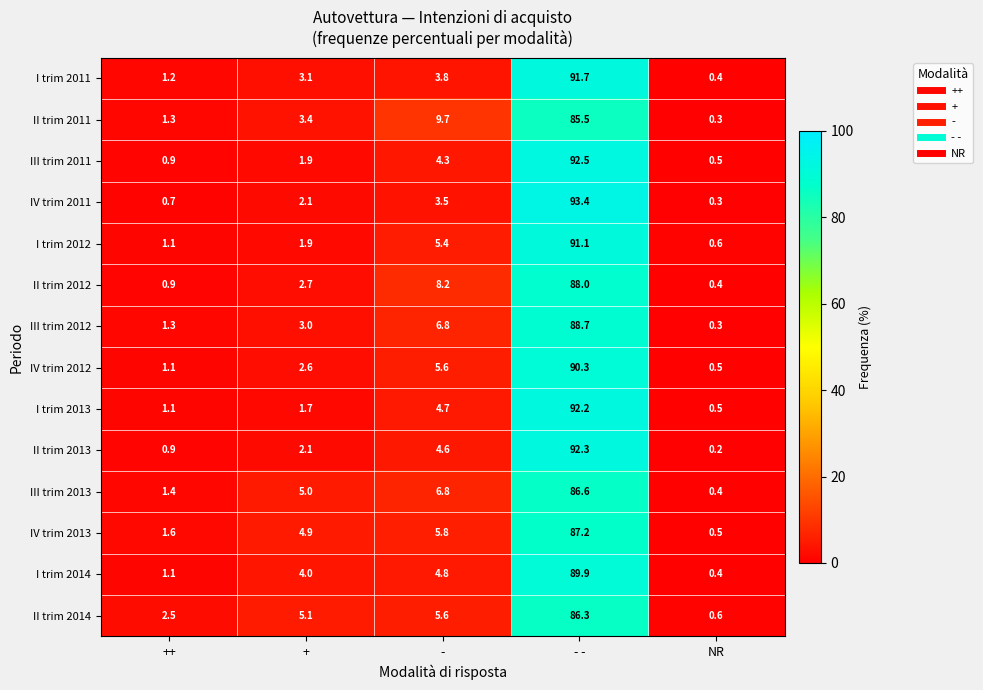

The IV trim 2013 series shows 0.5 at NR. True or false?

True